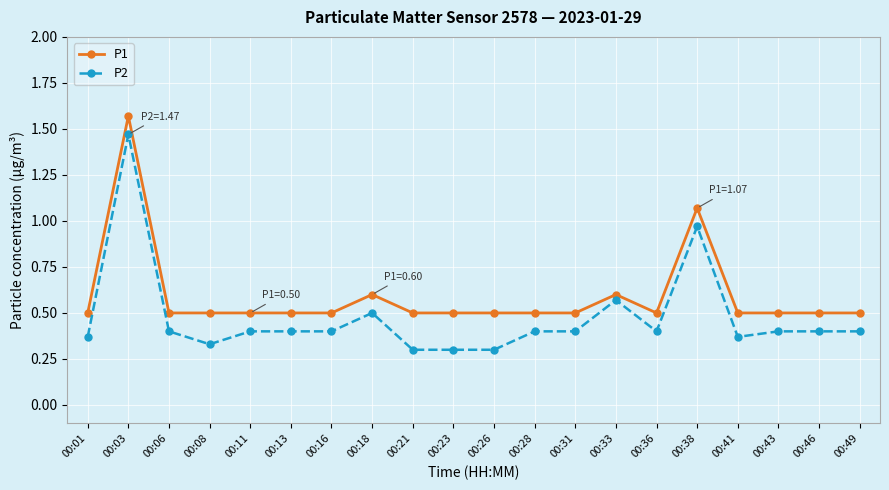

At which category does P2 reach its first local peak?

00:03